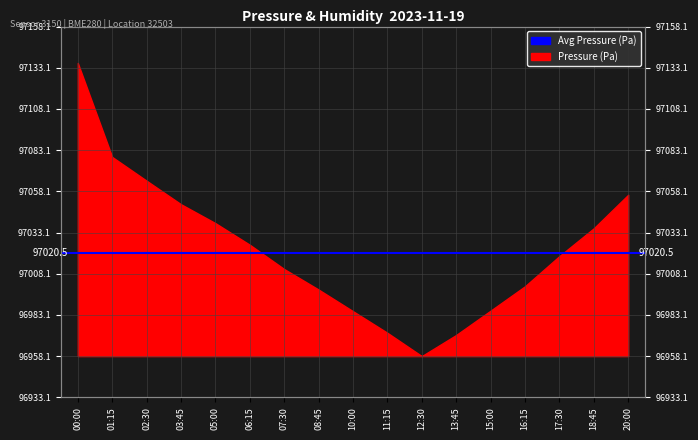

How many categories are shown in the chart?

17